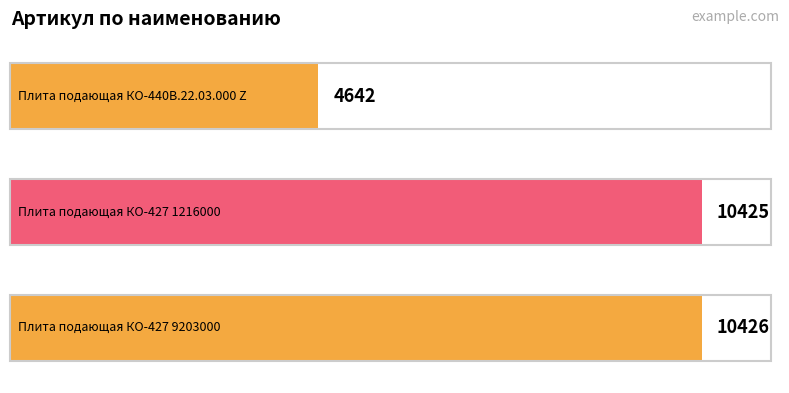

Reading left to right, transcribe all the data shown in this chart.

Плита подающая КО-440В.22.03.000 Z=4642	Плита подающая КО-427 1216000=10425	Плита подающая КО-427 9203000=10426